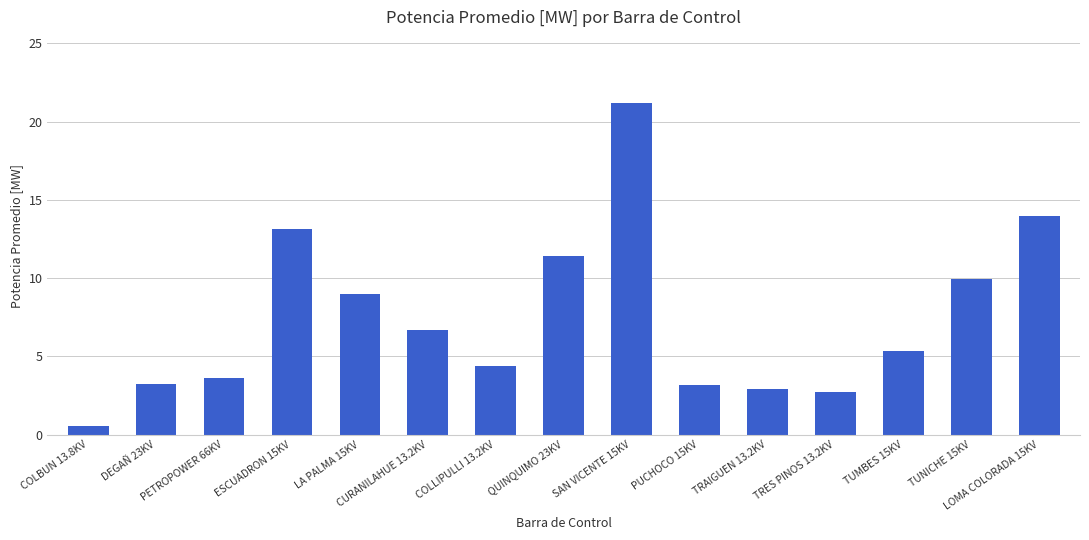

Which has a higher value, TRAIGUEN 13.2KV or COLLIPULLI 13.2KV?

COLLIPULLI 13.2KV